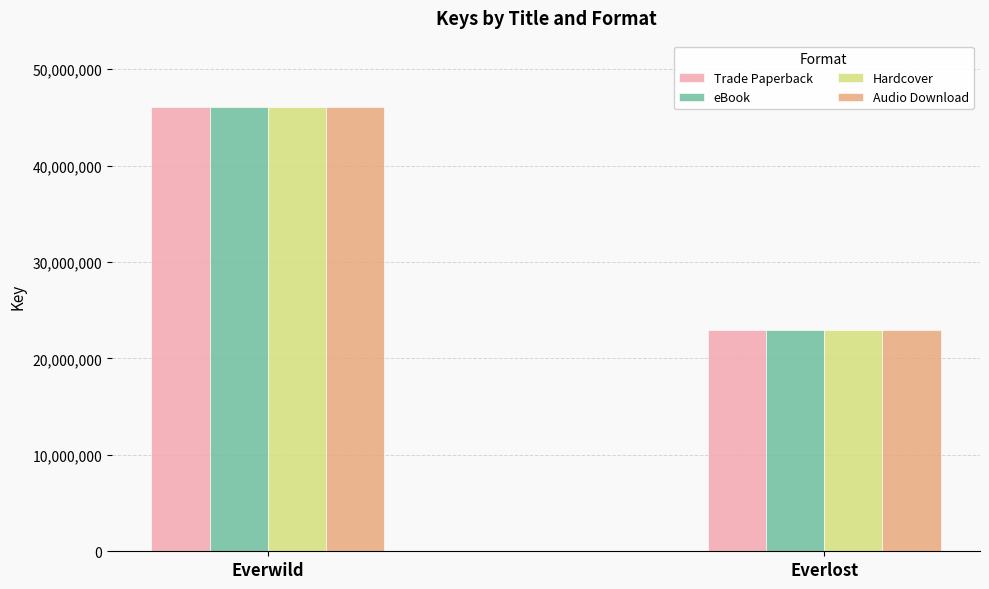

How many bars are there in total?

8